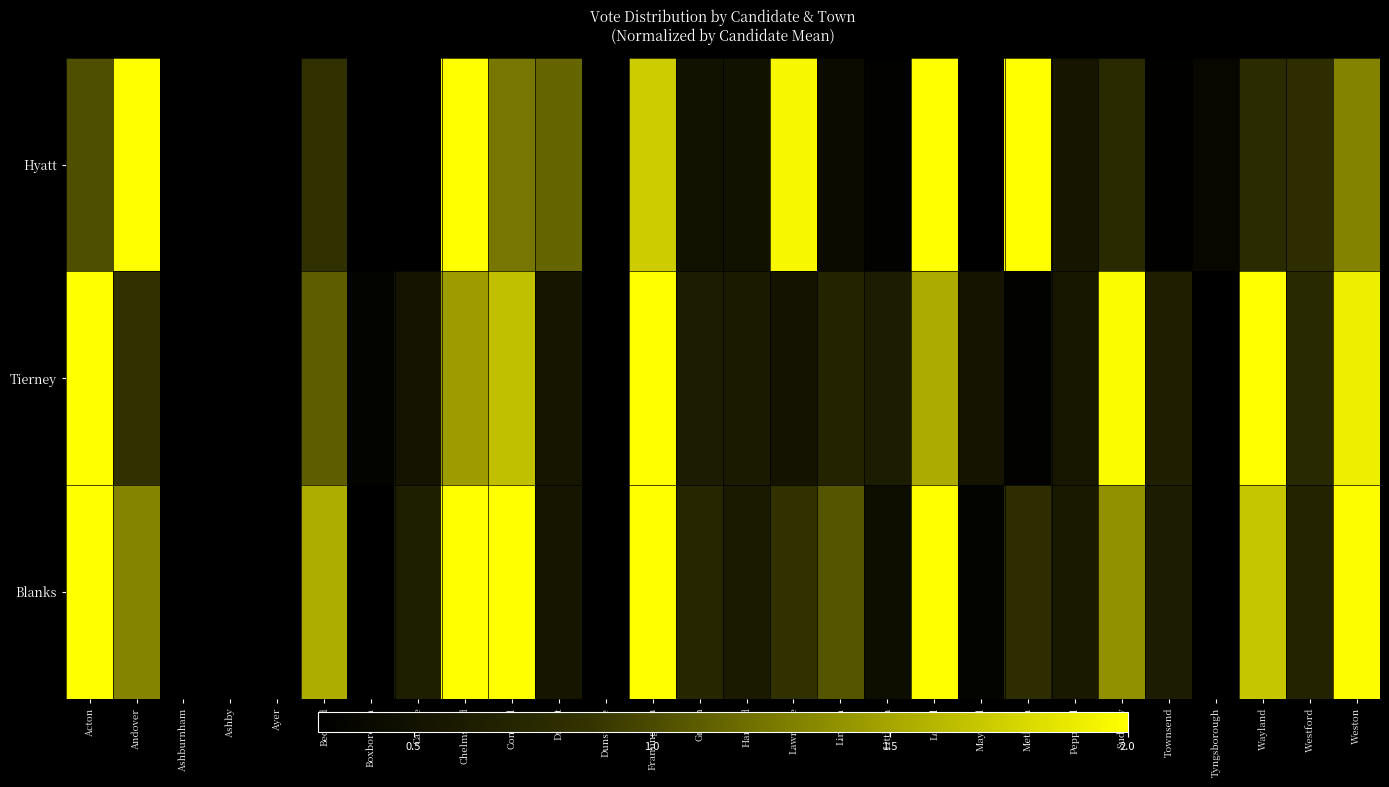

At how many categories does at least one series exceed 2?

8